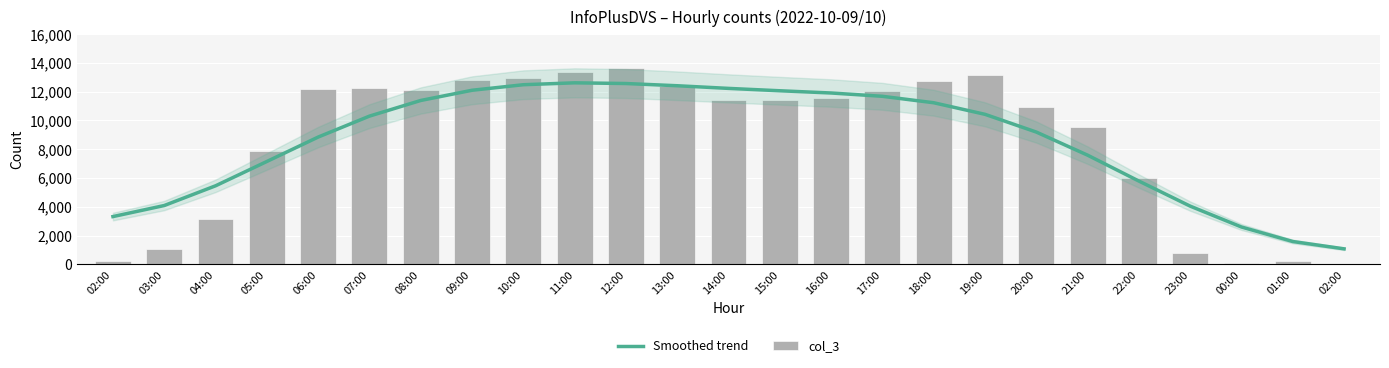

What is the sum of the Smoothed trend values at 04:00 and 18:00?

16686.0